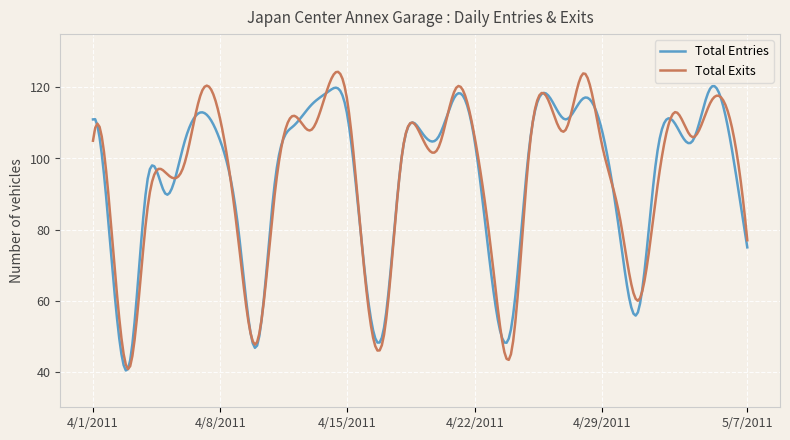

What is the minimum value for Total Exits?

40.8